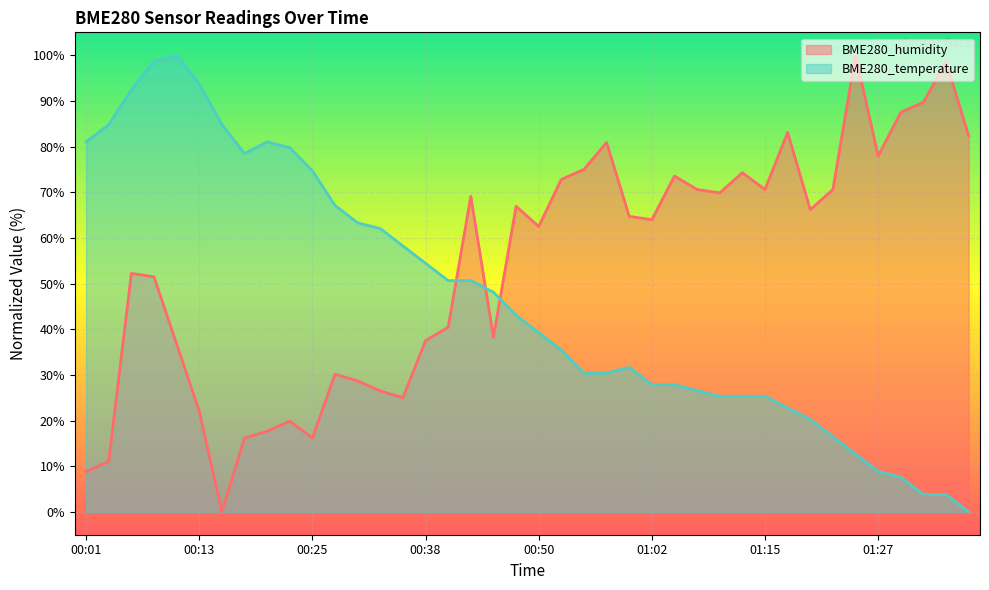

Is it true that BME280_humidity equals 139.7 at 01:25?

False